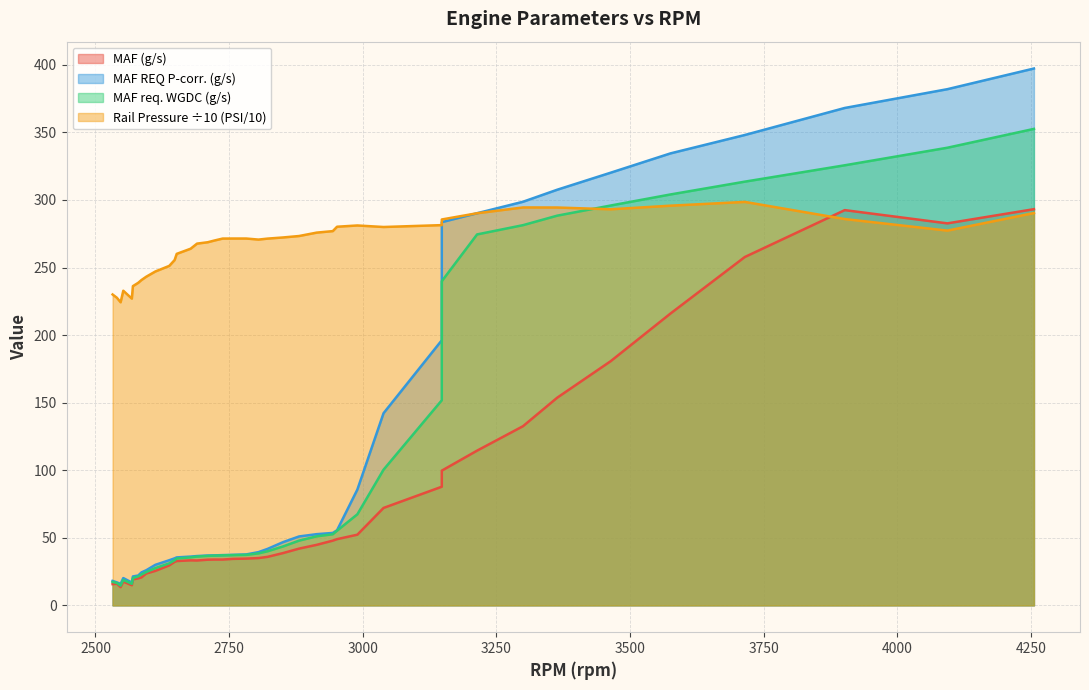

List the series in order of their peak value, highest first.

MAF REQ (P corr.) (g/s), MAF req. WGDC (g/s), Rail pressure mean 1 (PSI), MAF (g/s)